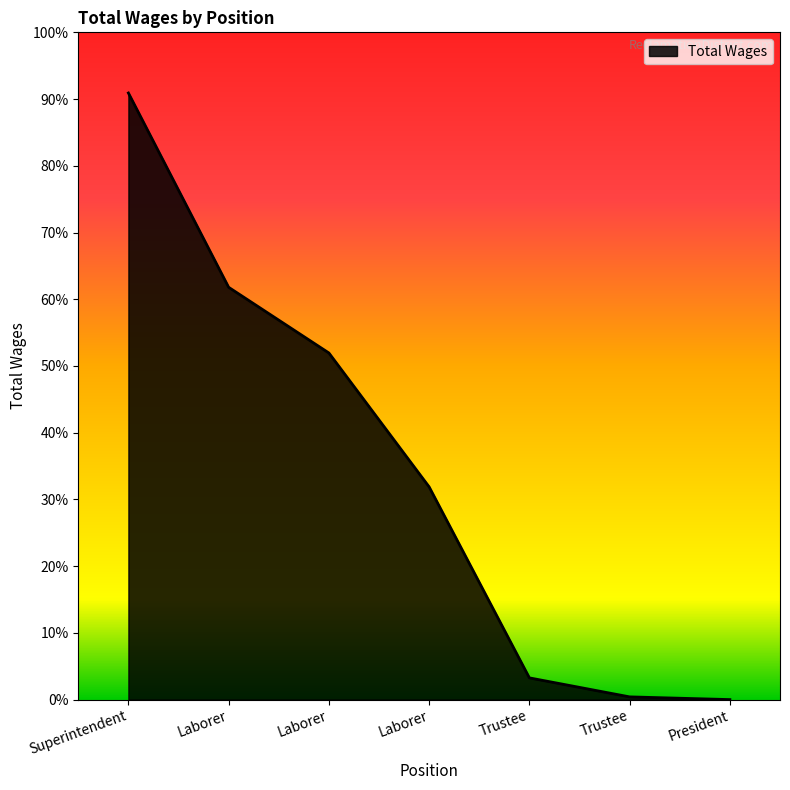

Which category has the lowest value across all series?

President